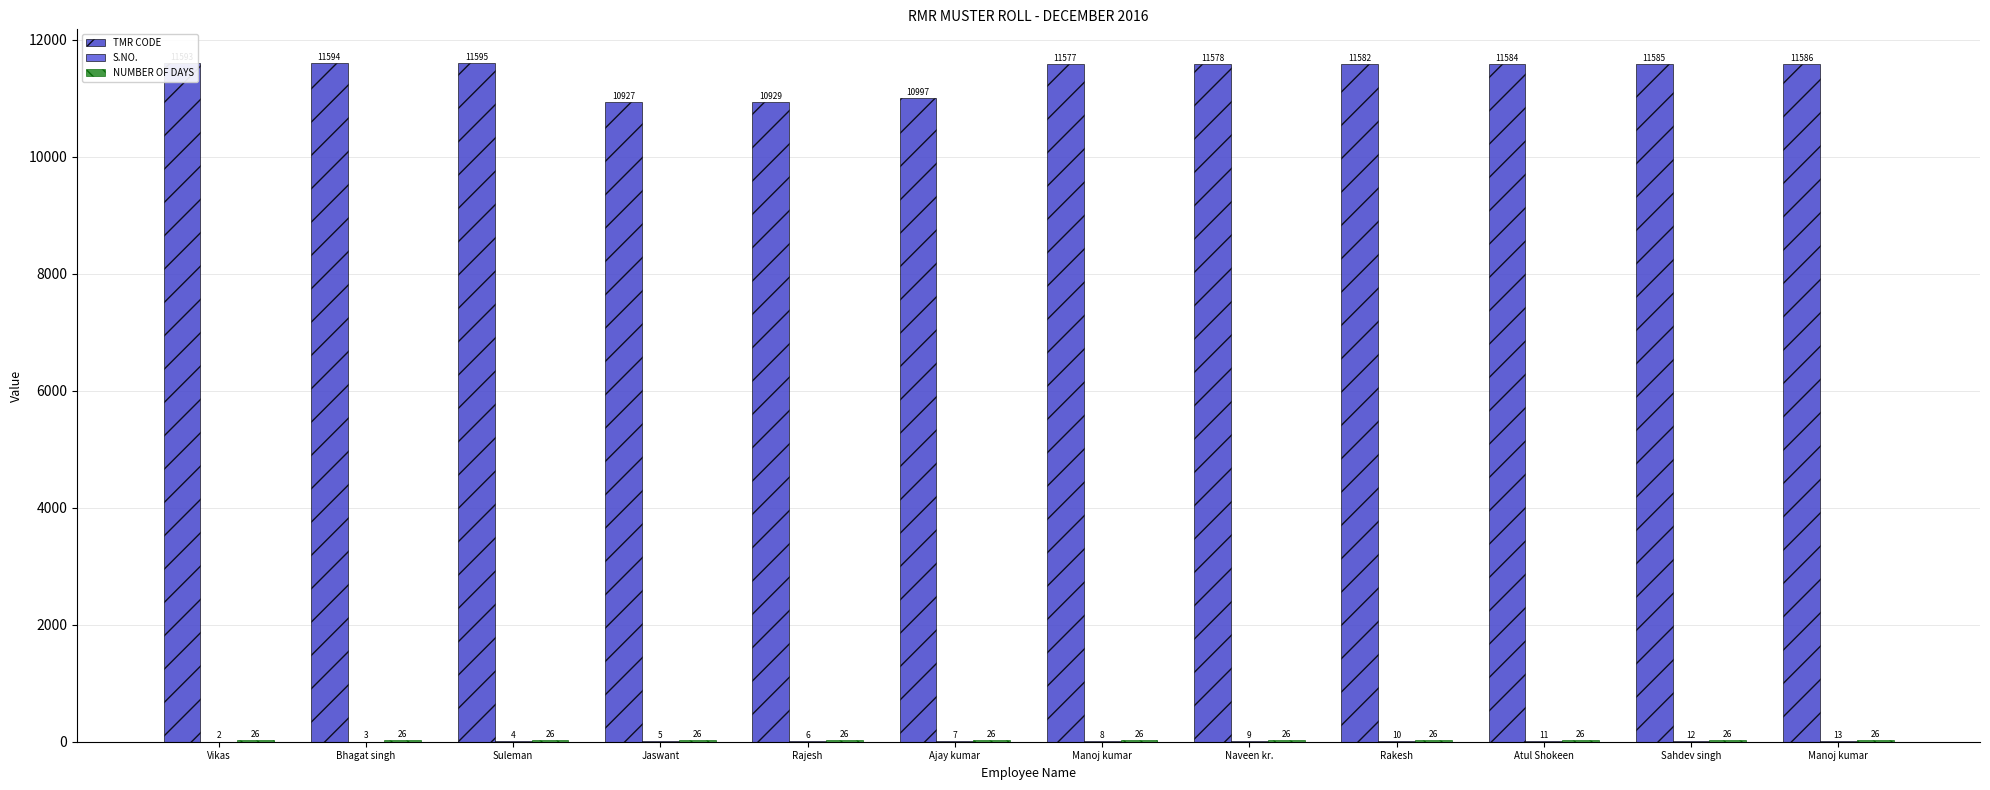

Reading right to left, what are all the values shown in this chart?

TMR CODE: Manoj kumar=11586	Sahdev singh=11585	Atul Shokeen=11584	Rakesh=11582	Naveen kr.=11578	Manoj kumar=11577	Ajay kumar=10997	Rajesh=10929	Jaswant=10927	Suleman=11595	Bhagat singh=11594	Vikas=11593
S.NO.: Manoj kumar=13	Sahdev singh=12	Atul Shokeen=11	Rakesh=10	Naveen kr.=9	Manoj kumar=8	Ajay kumar=7	Rajesh=6	Jaswant=5	Suleman=4	Bhagat singh=3	Vikas=2
NUMBER OF DAYS: Manoj kumar=26	Sahdev singh=26	Atul Shokeen=26	Rakesh=26	Naveen kr.=26	Manoj kumar=26	Ajay kumar=26	Rajesh=26	Jaswant=26	Suleman=26	Bhagat singh=26	Vikas=26